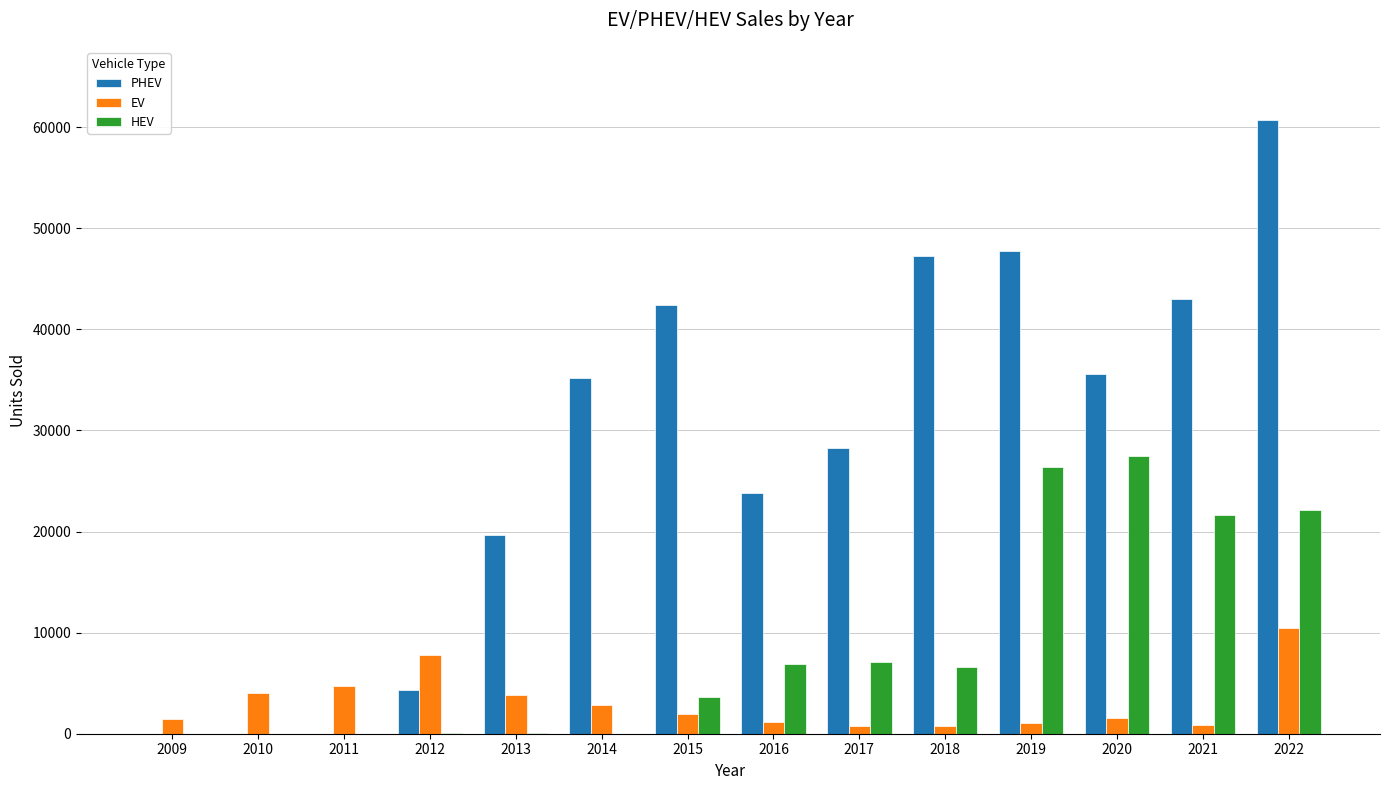

Is it true that HEV equals 7056 at 2017?

True